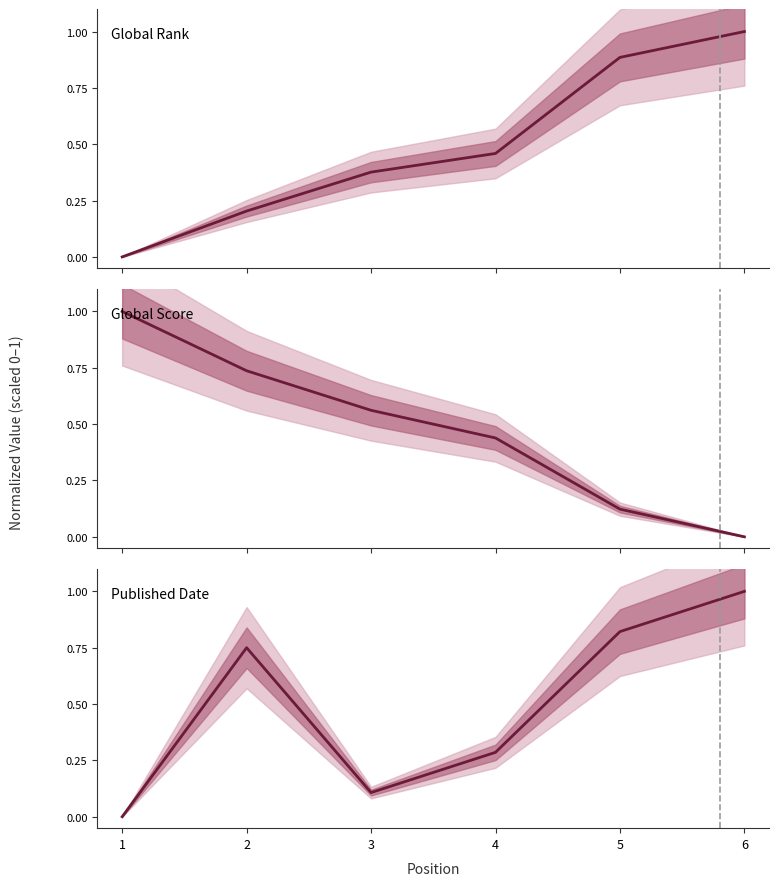

What is the total value across all series at 5?

1.8